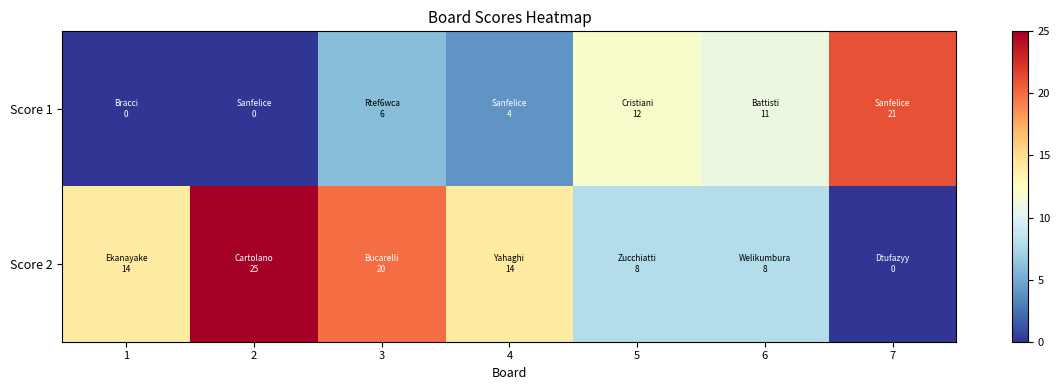

How many distinct data groups are displayed?

2